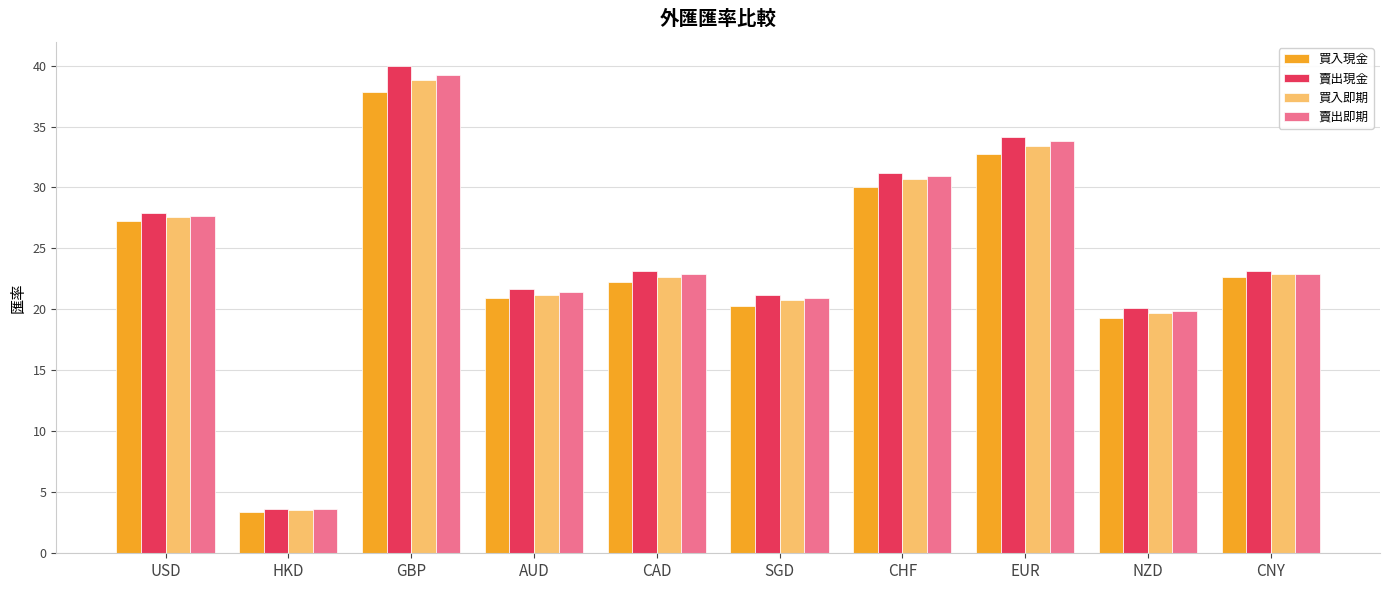

Is it true that 賣出現金 equals 21.2 at SGD?

True